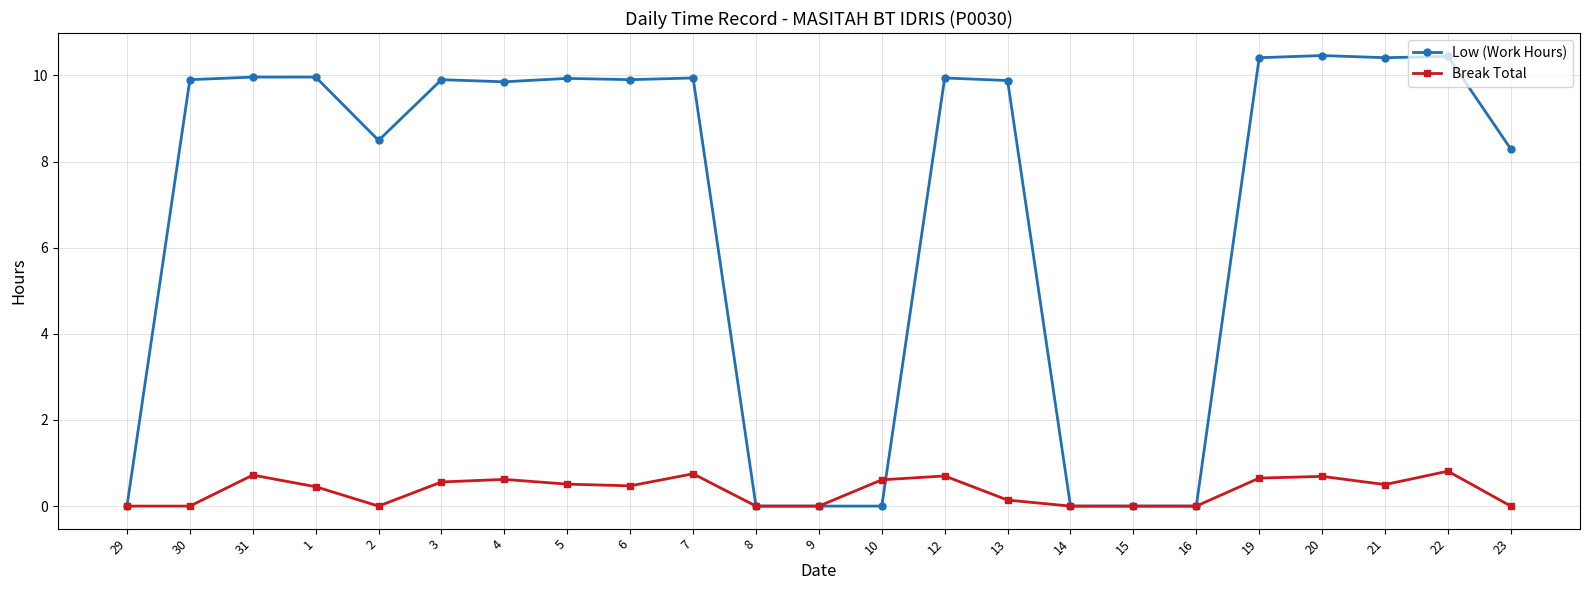

True or false: Break Total has more than 1 points higher than both neighbors.

True